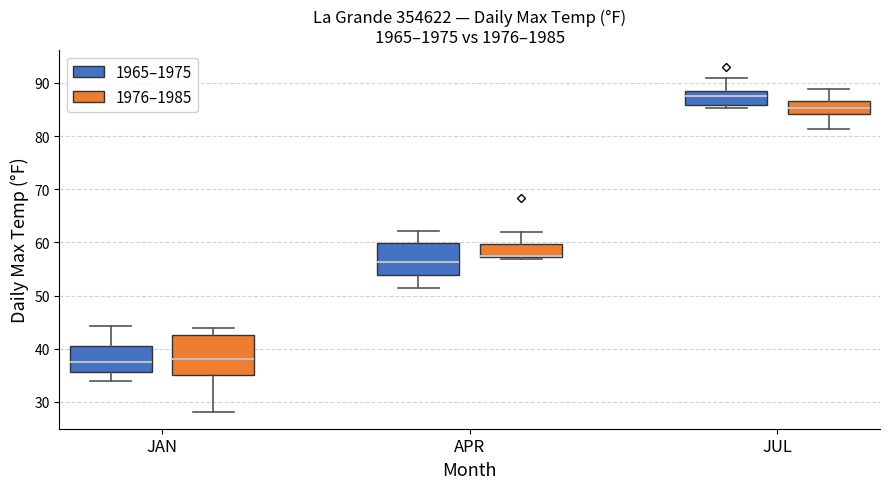

Where does the median line of the box for JUL (1976–1985) sit on the y-axis? The values are not printed on the chart, so give them approximately, as read against the axis.

85